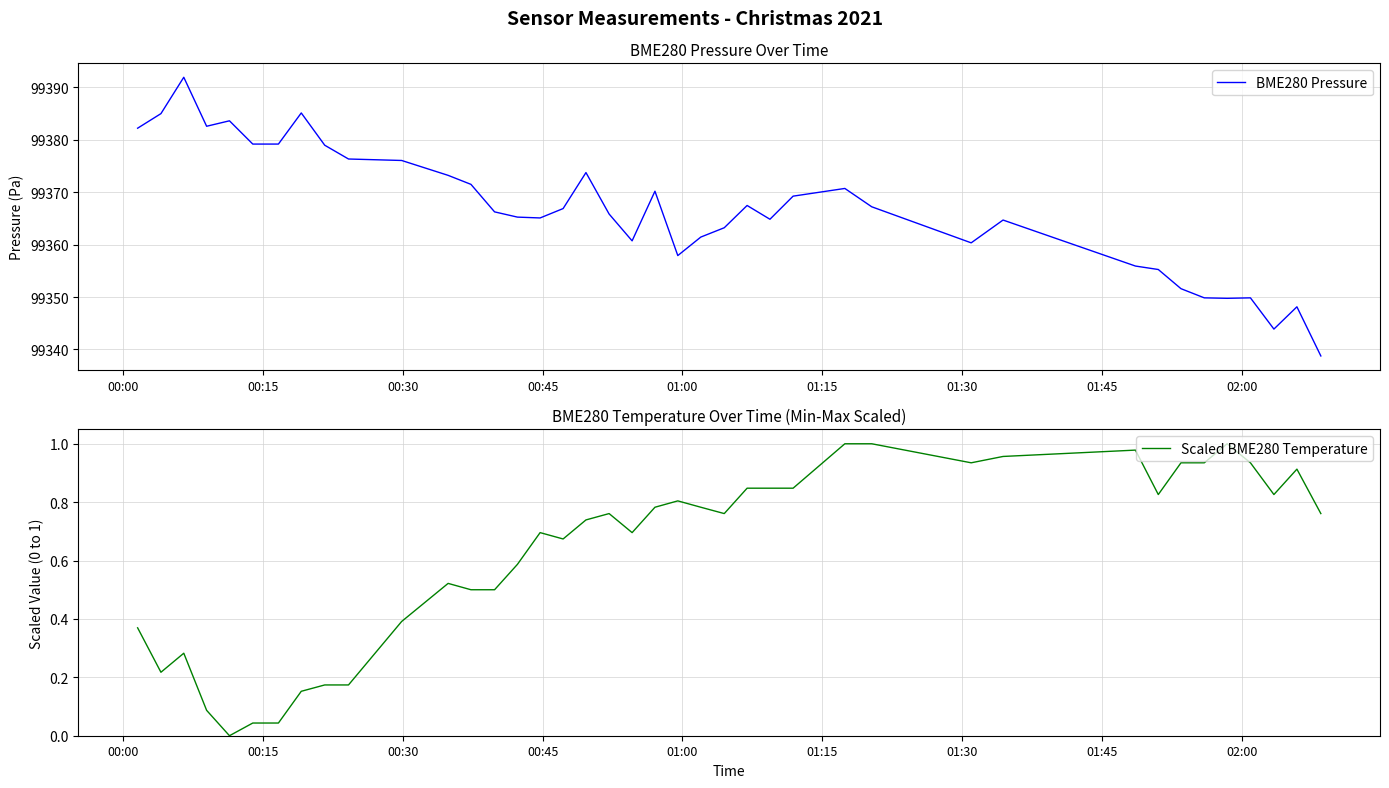

What is the highest value of the BME280 Pressure series?

99391.9